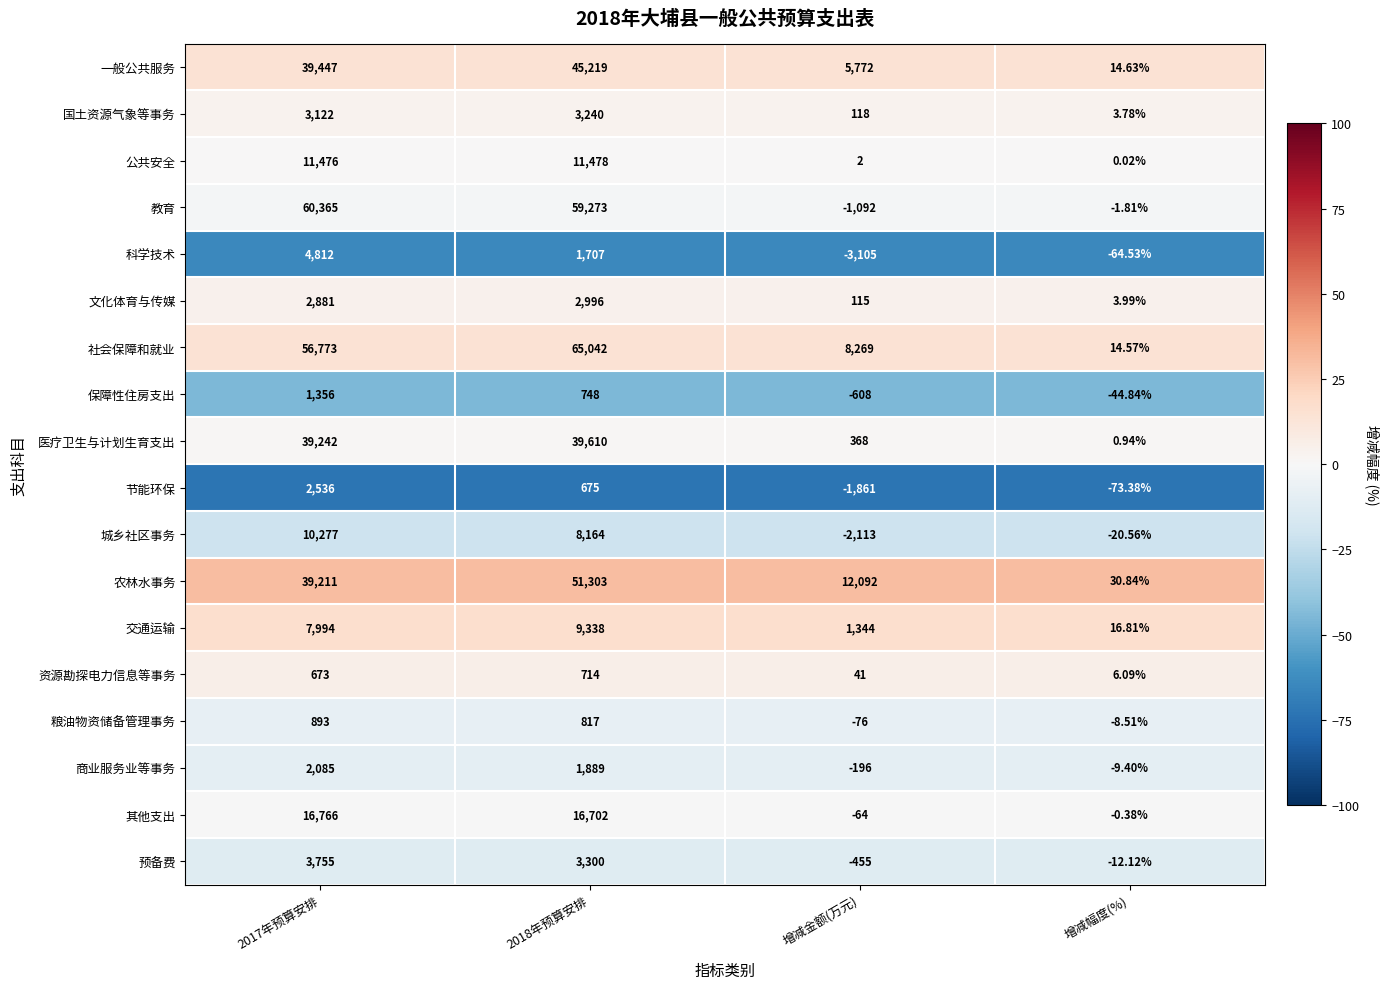

List the series in order of their peak value, lowest first.

资源勘探电力信息等事务, 粮油物资储备管理事务, 保障性住房支出, 商业服务业等事务, 节能环保, 文化体育与传媒, 国土资源气象等事务, 预备费, 科学技术, 交通运输, 城乡社区事务, 公共安全, 其他支出, 医疗卫生与计划生育支出, 一般公共服务, 农林水事务, 教育, 社会保障和就业